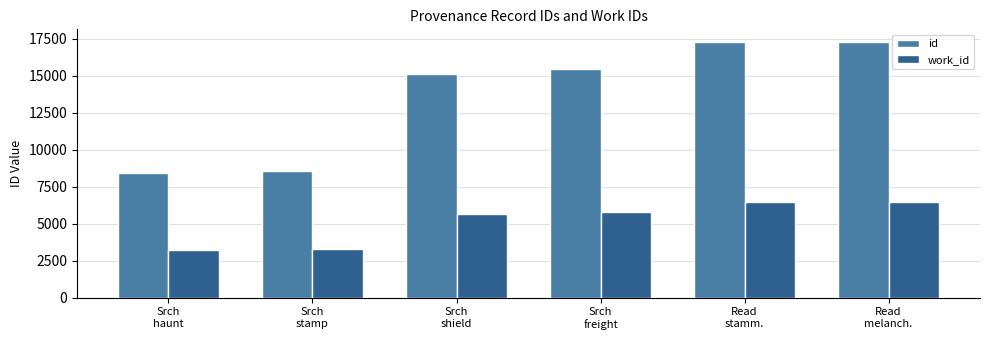

Which series has the largest total across all categories?

id